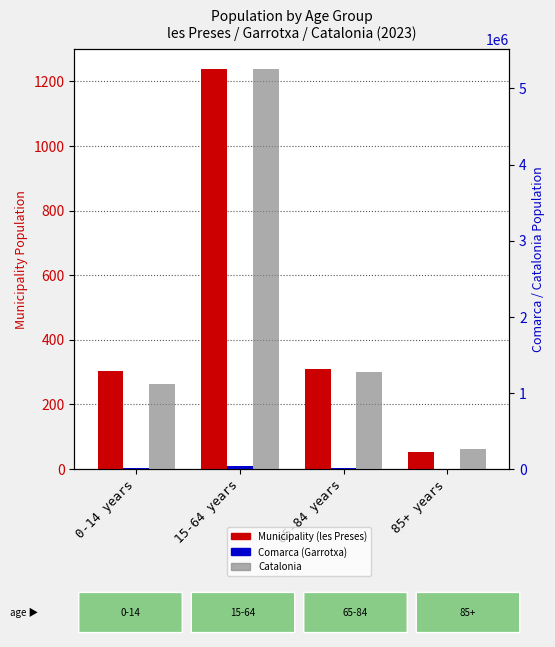

Rank the categories by Catalonia value from highest to lowest.

15-64 years, 65-84 years, 0-14 years, 85+ years